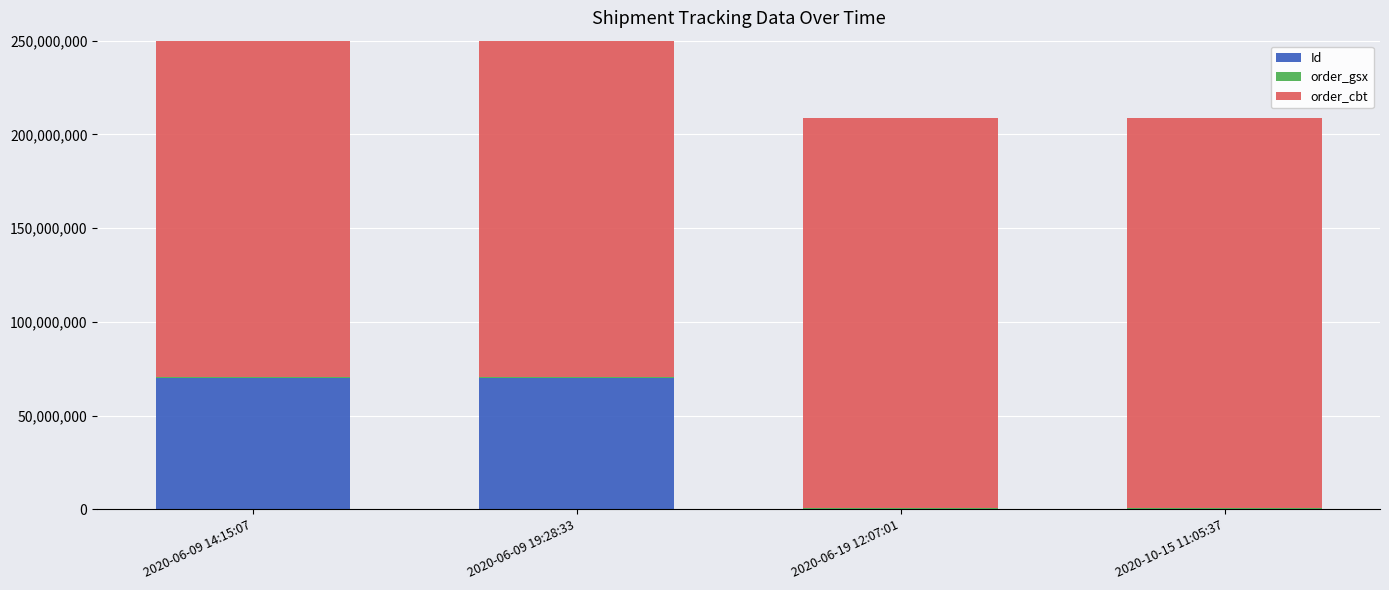

The order_gsx series shows 481565 at 2020-10-15 11:05:37. True or false?

True